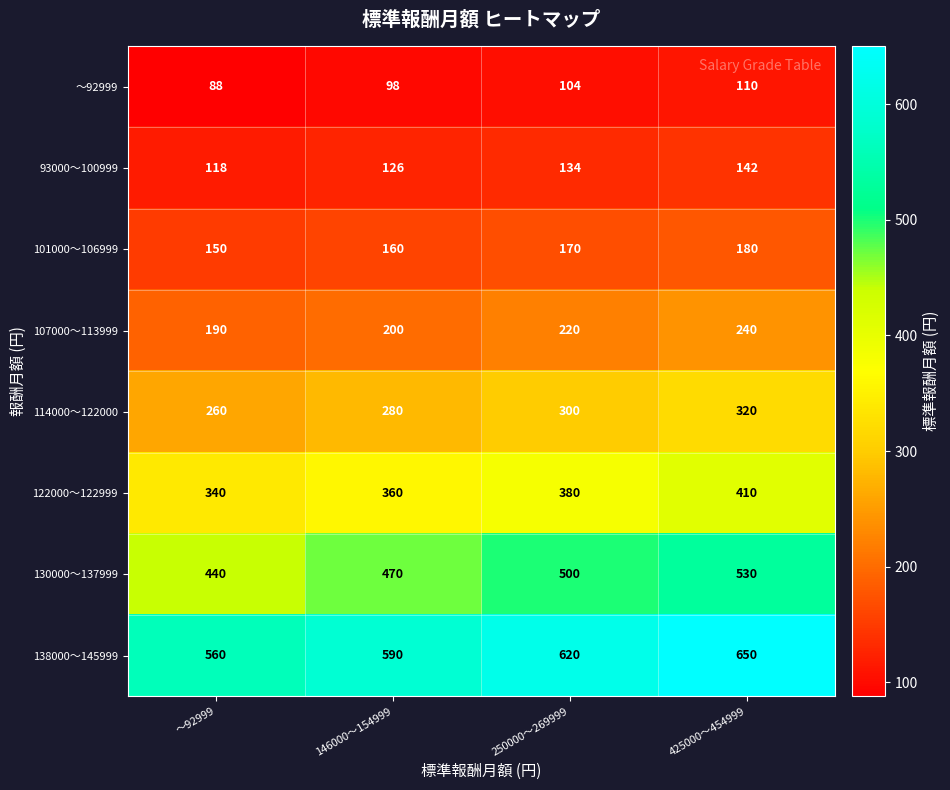

What is the total value across all series at ～92999?

2146